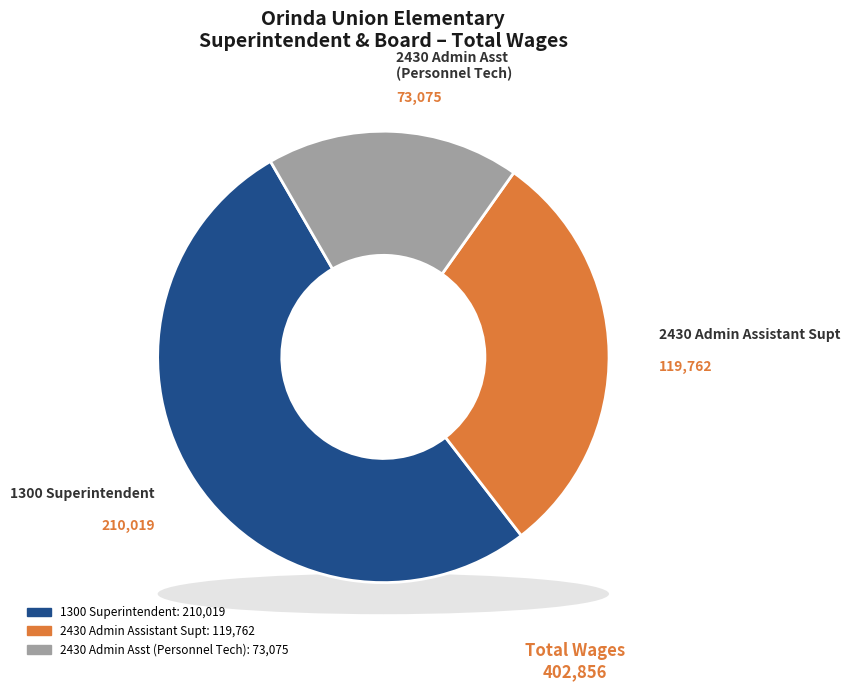

Does any single category account for the majority?

Yes